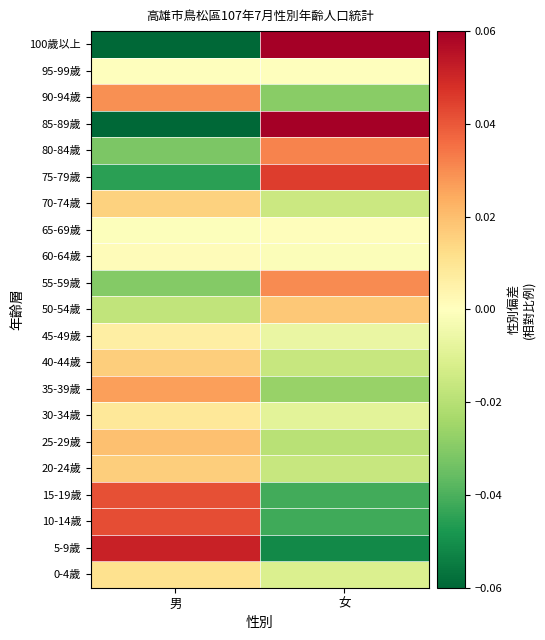

Count the number of categories in the chart.

2